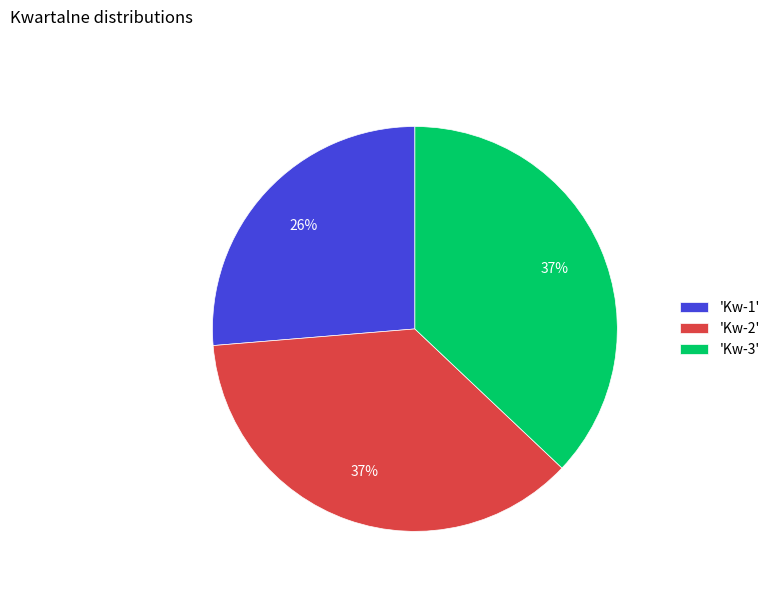

To the nearest percent, what percentage of the pie is 'Kw-1'?

26%